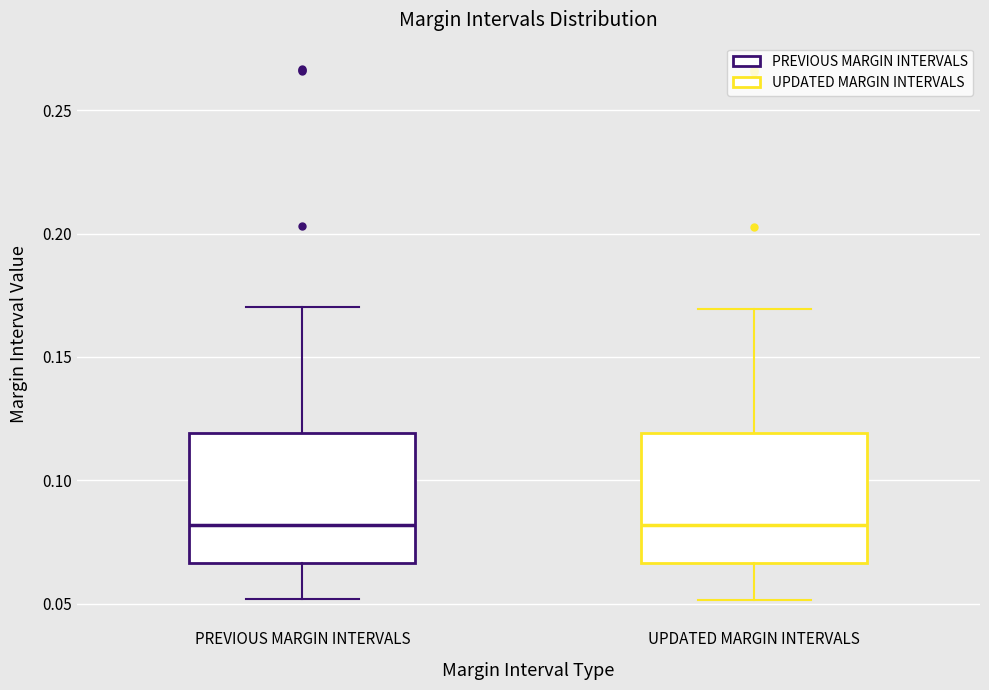

Reading left to right, read every box against the y-axis: the position of its median line, the range the box covers, and the ends of its whiskers. The values are not printed on the chart, so give them approximately, as read against the axis.

PREVIOUS MARGIN INTERVALS: median 0.080, box 0.065 to 0.120, whiskers 0.050 to 0.170
UPDATED MARGIN INTERVALS: median 0.080, box 0.065 to 0.120, whiskers 0.050 to 0.170